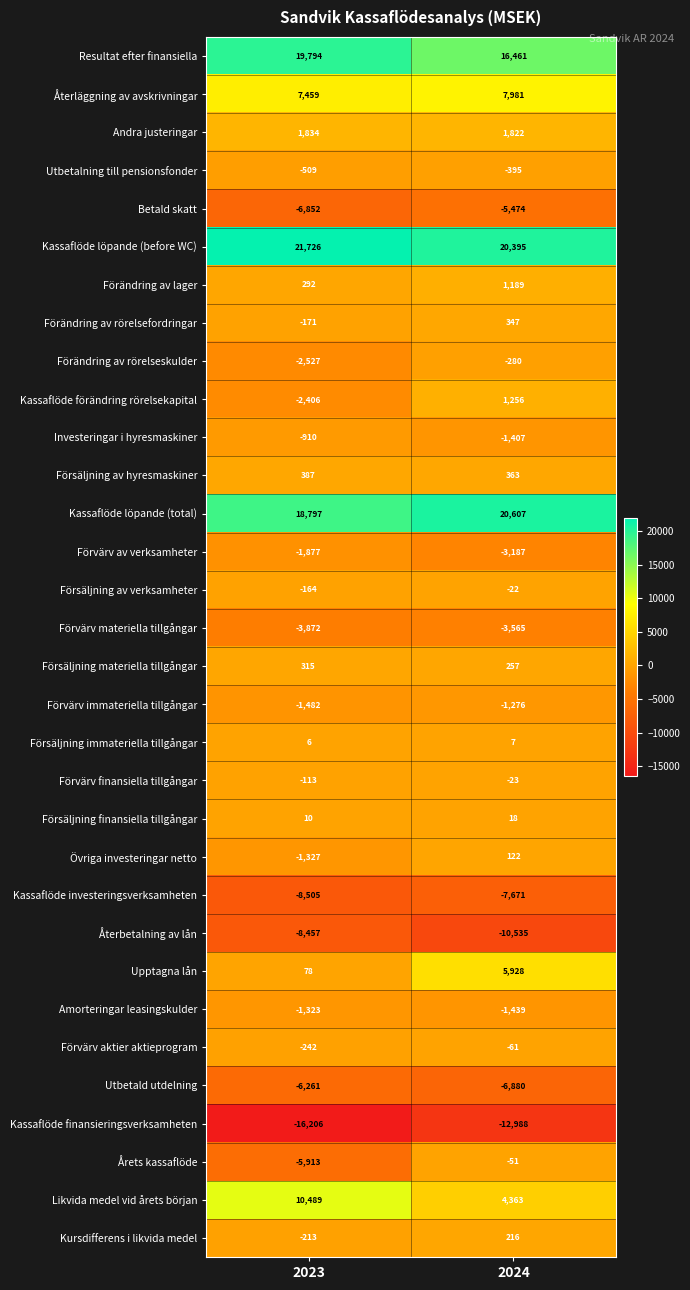

What is the sum of the Årets kassaflöde values at 2023 and 2024?

-5964